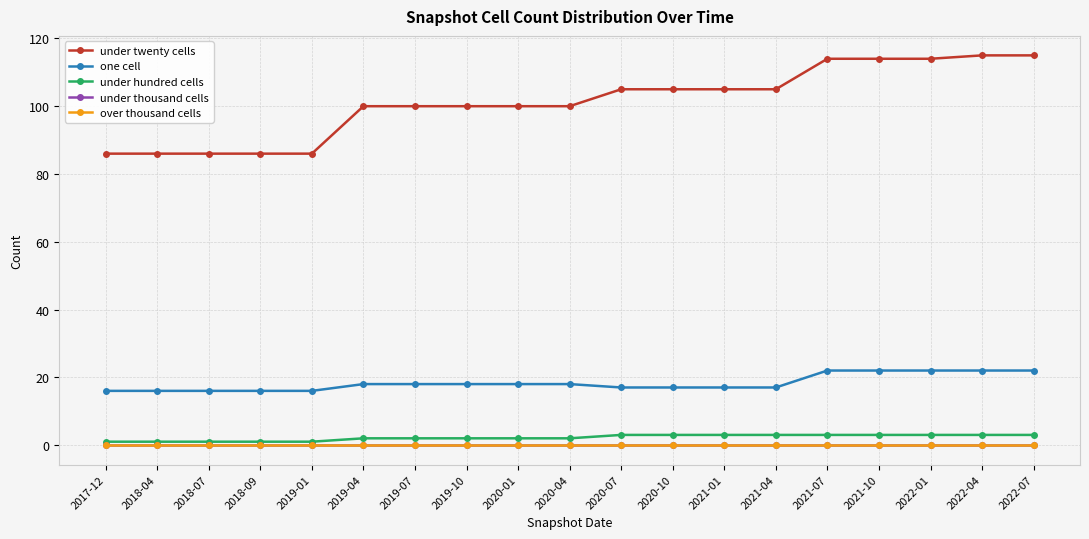

Does the chart display data point markers on the line(s)?

Yes